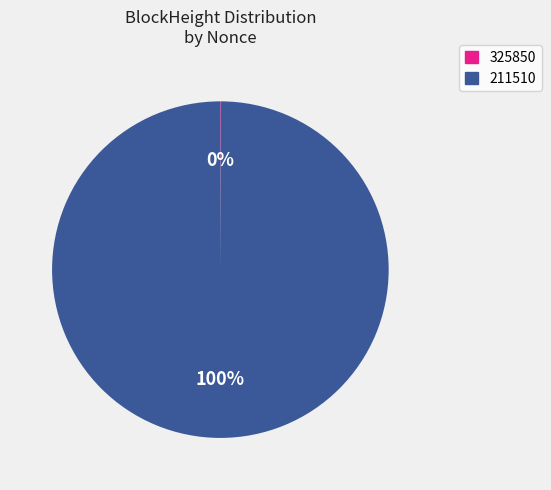

The 211510 slice represents 100% of the pie. True or false?

True